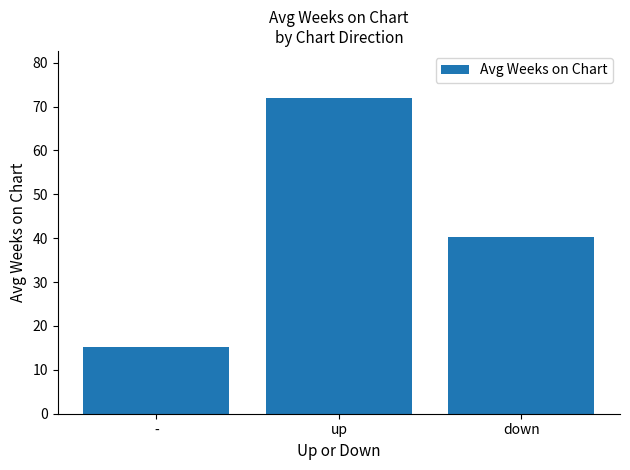

How many distinct data groups are displayed?

1